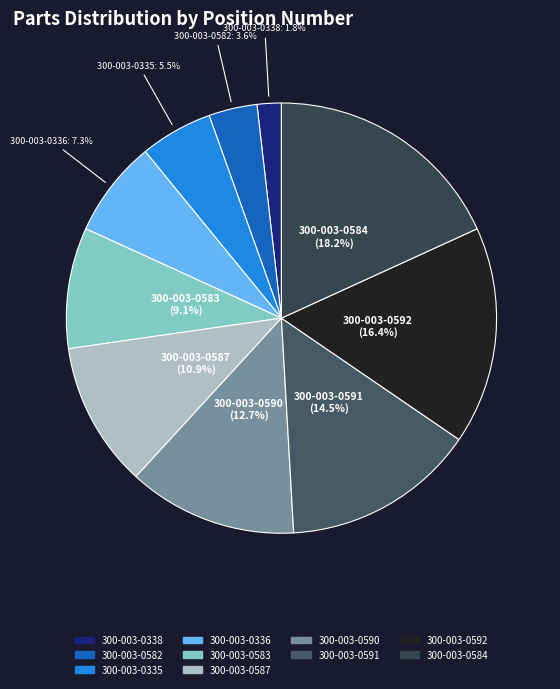

What is the largest slice in the pie chart?

300-003-0584